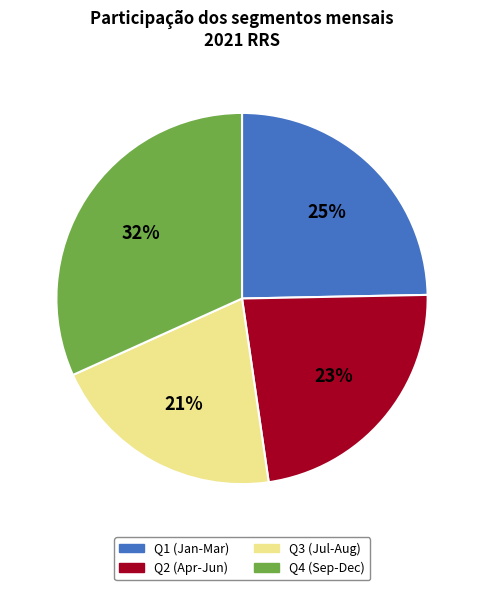

Combined, do Q2 (Apr-Jun) and Q4 (Sep-Dec) account for over 50%?

Yes